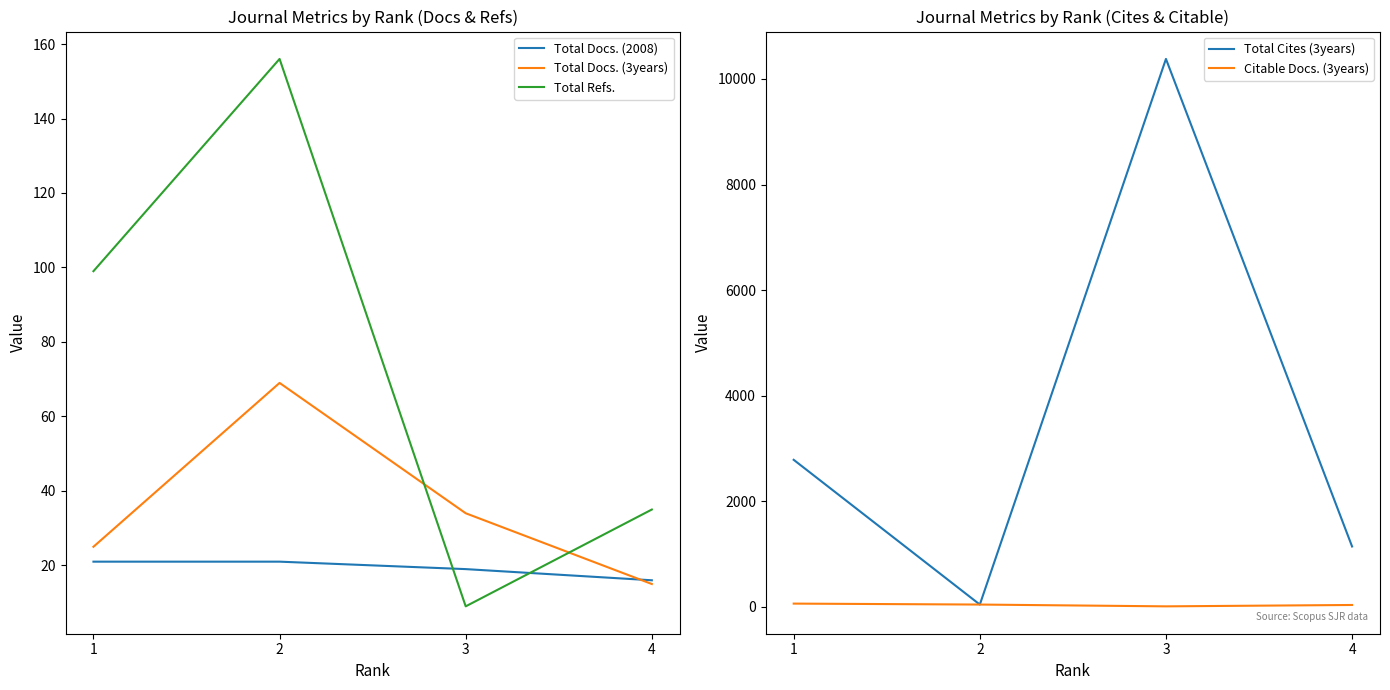

Between 1 and 4, which series saw the biggest shift?

Total Cites (3years)